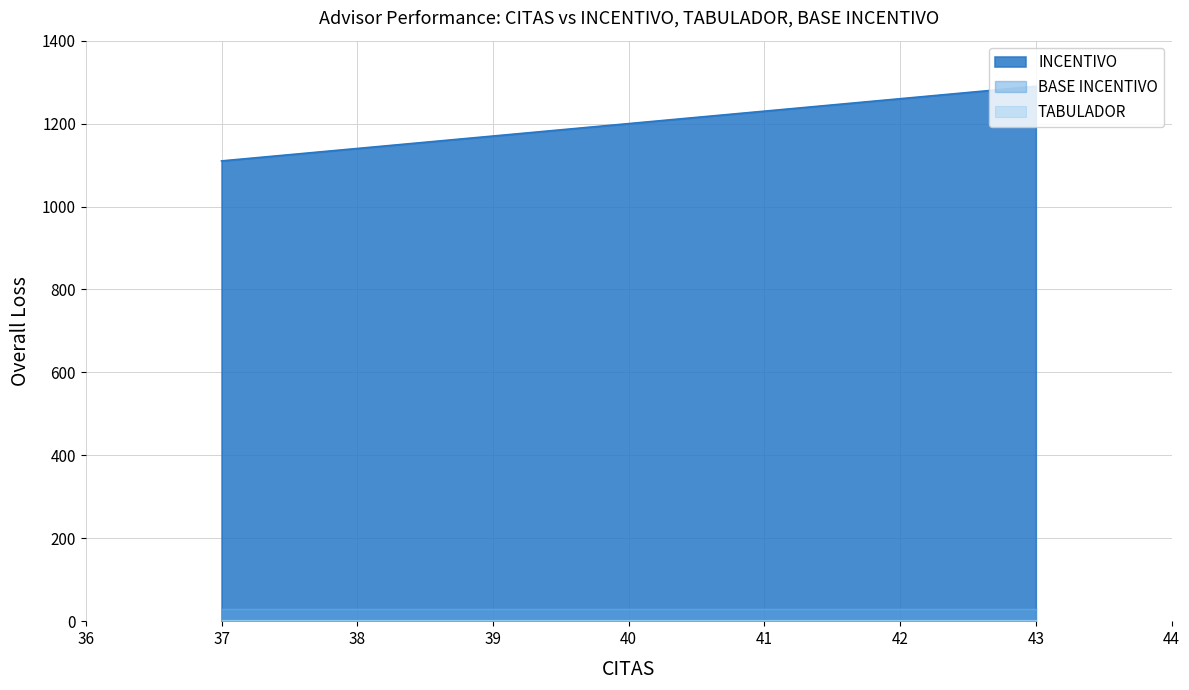

Reading left to right, what are all the values shown in this chart?

INCENTIVO: 1110	1290	1290
TABULADOR: 3	3	3
BASE INCENTIVO: 30	30	30